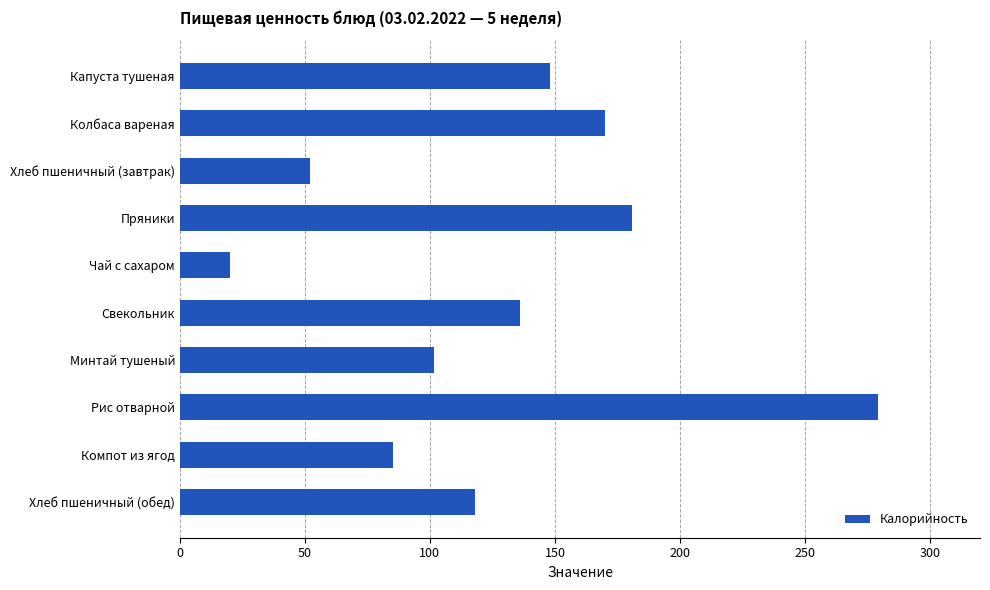

The value at Свекольник is 136.0. True or false?

True